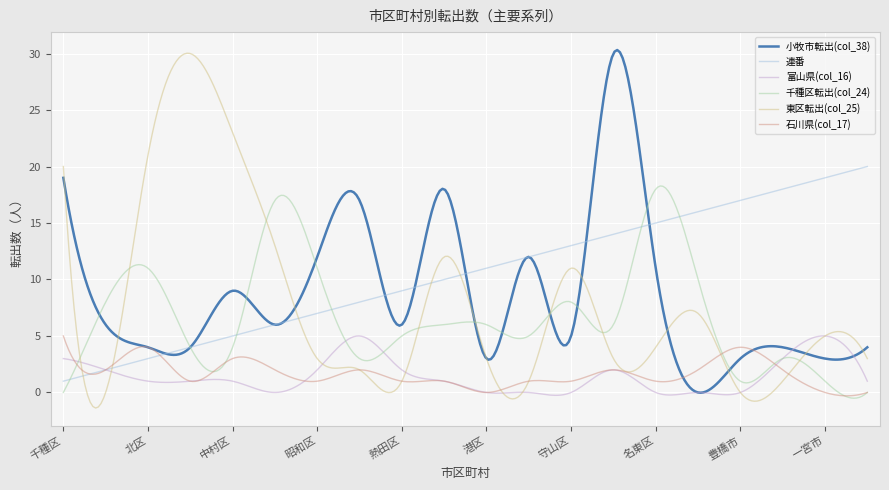

What is the greatest value displayed?

30.3